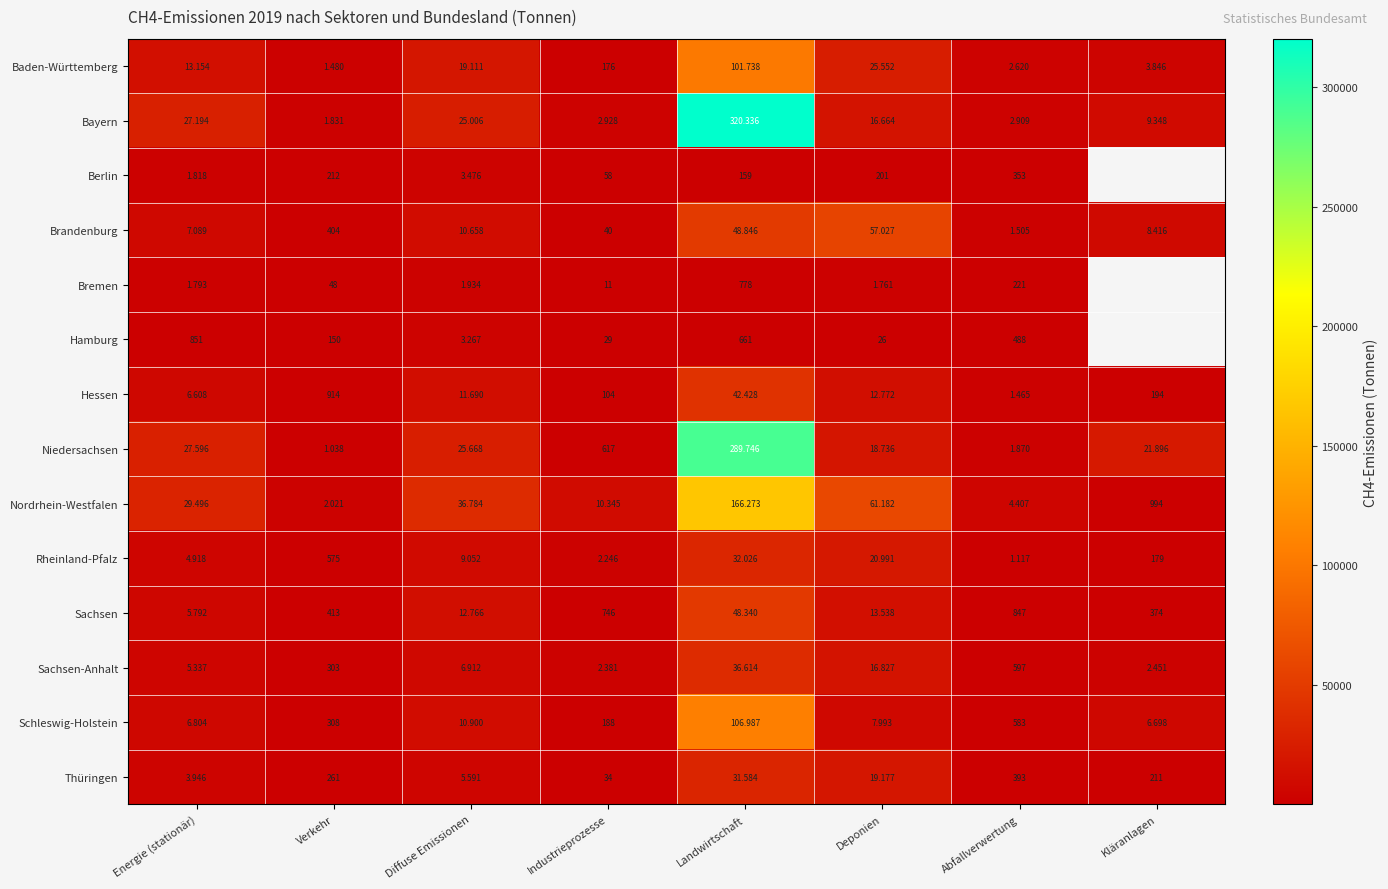

At which label is Hamburg closest to 1646?

Energie (stationär)